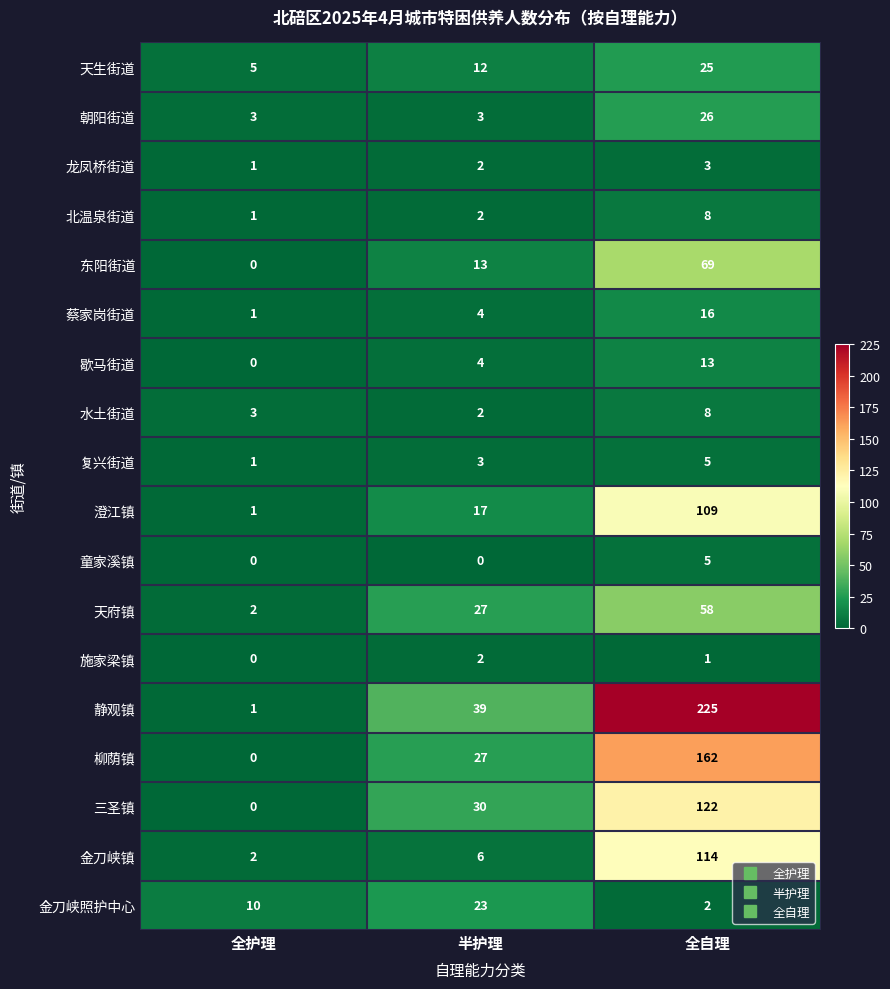

How many categories are shown in the chart?

3